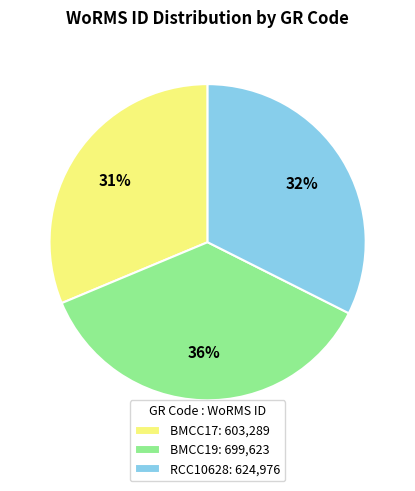

What percentage is the BMCC17 slice, to the nearest percent?

31%